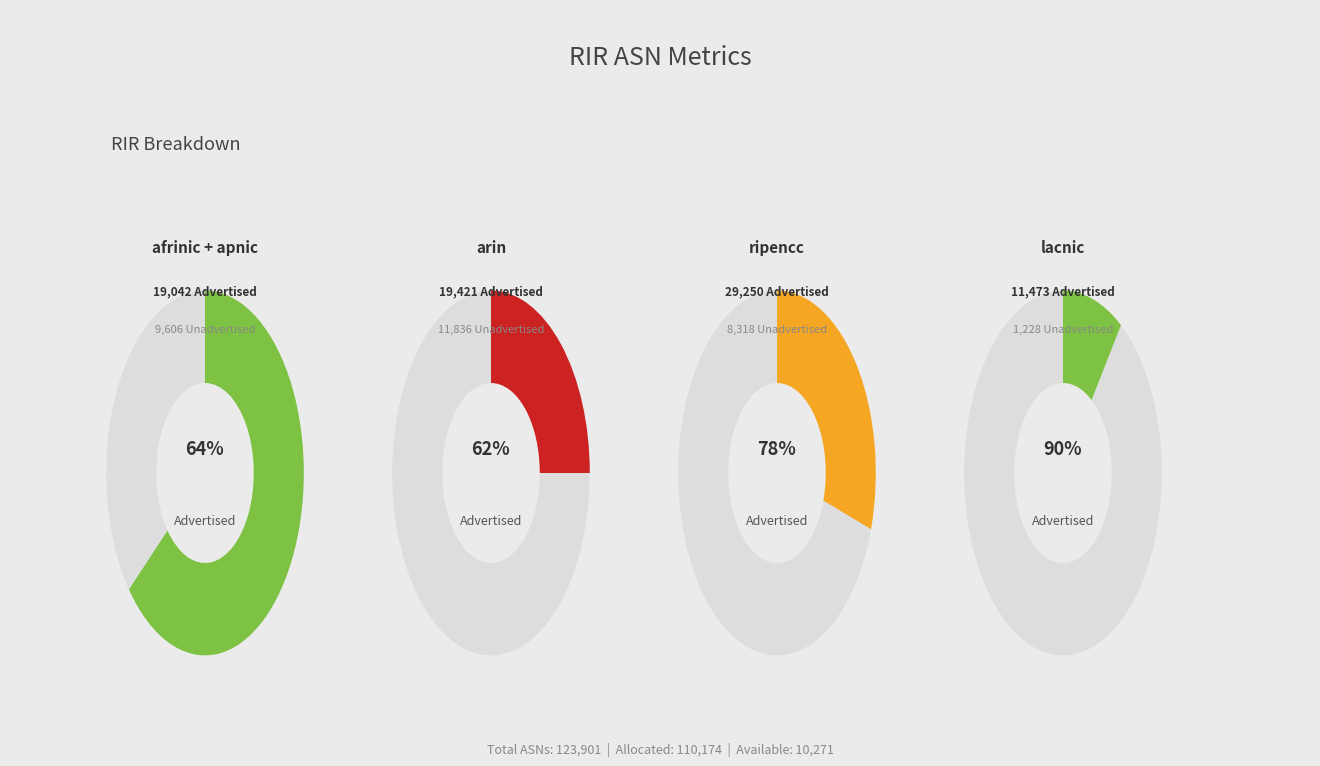

Does any single category account for the majority?

No